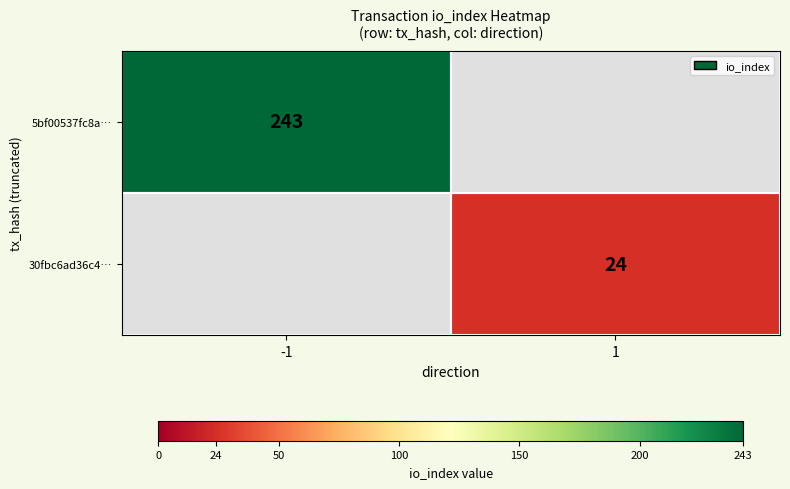

What is the greatest value displayed?

243